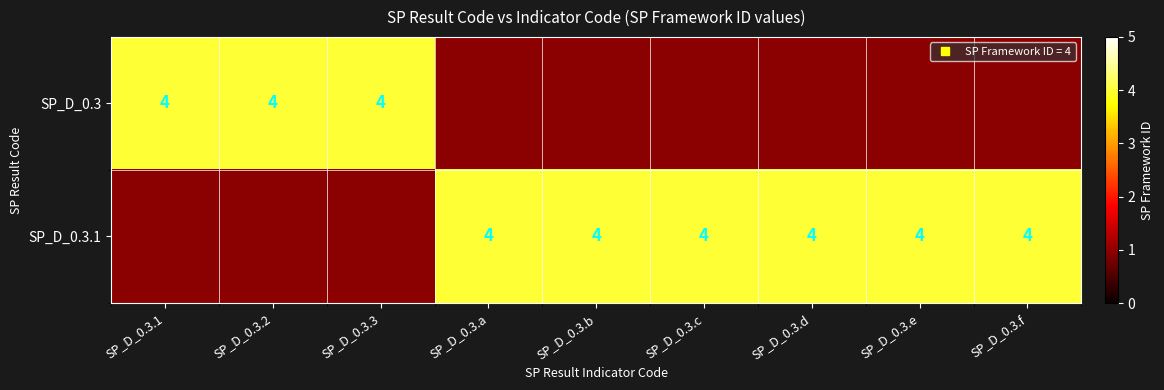

Between SP_D_0.3.d and SP_D_0.3.f, which series saw the biggest shift?

SP_D_0.3